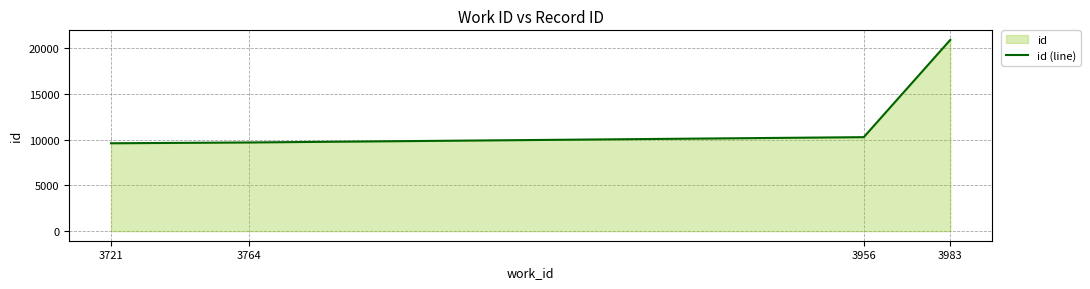

Is it true that the value at 3983 is 20924?

True